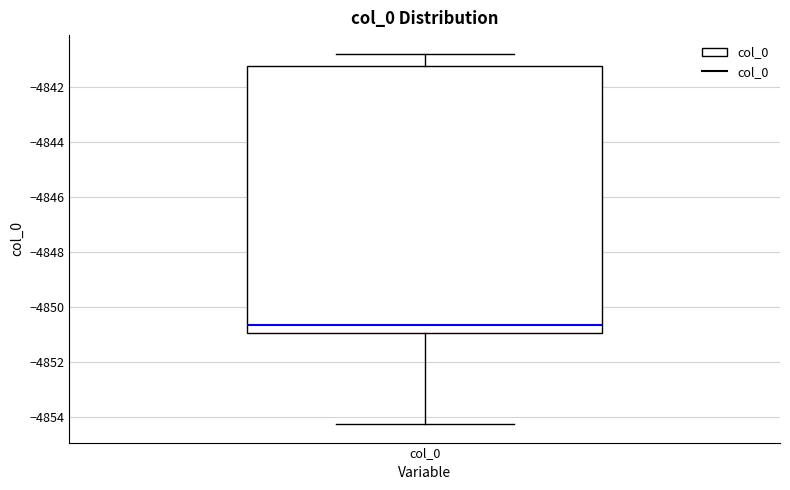

Read this box plot against the y-axis: the position of the median line, the range covered by the box, and the ends of both whiskers. The values are not printed on the chart, so give them approximately, as read against the axis.

median -4850.6, box -4851.0 to -4841.2, whiskers -4854.2 to -4840.8